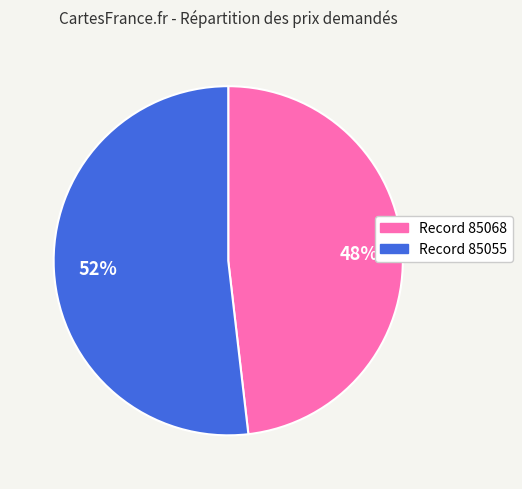

Does any single category account for the majority?

Yes